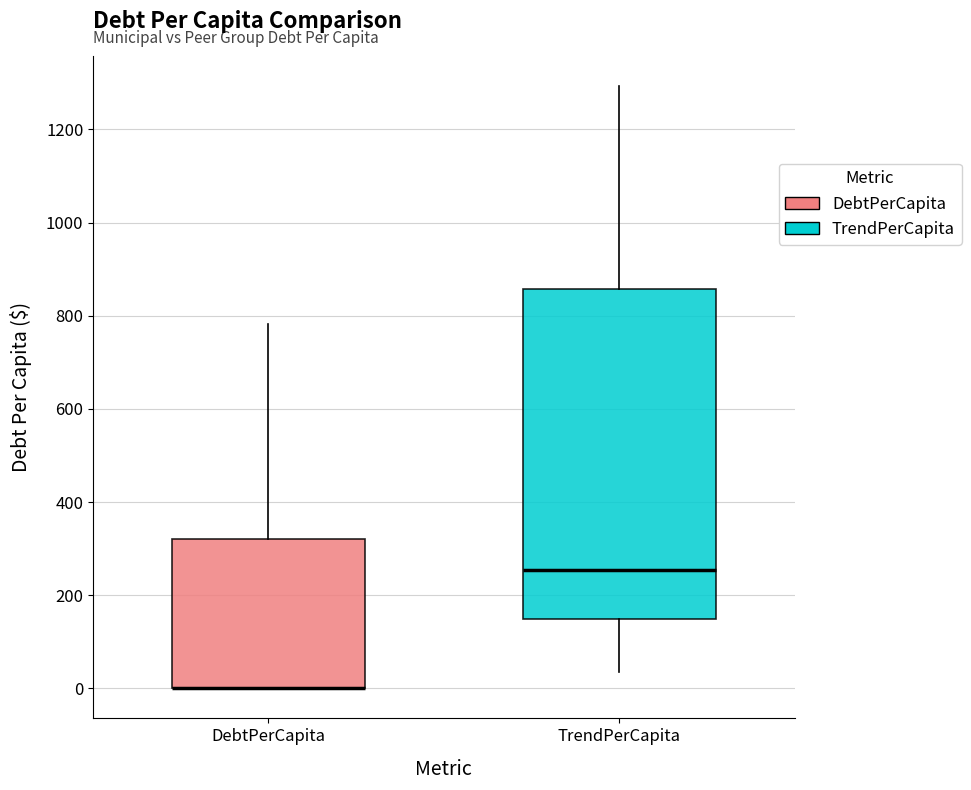

Which box is the tallest, from its lower edge to its upper edge?

TrendPerCapita